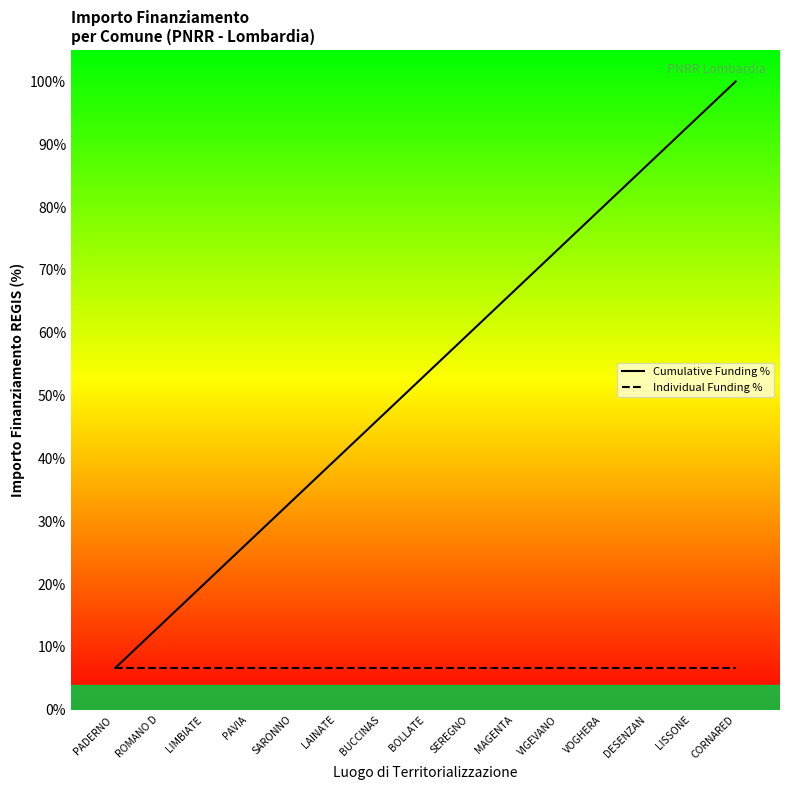

Rank the series by their maximum value, from lowest to highest.

Individual Funding %, Cumulative Funding %